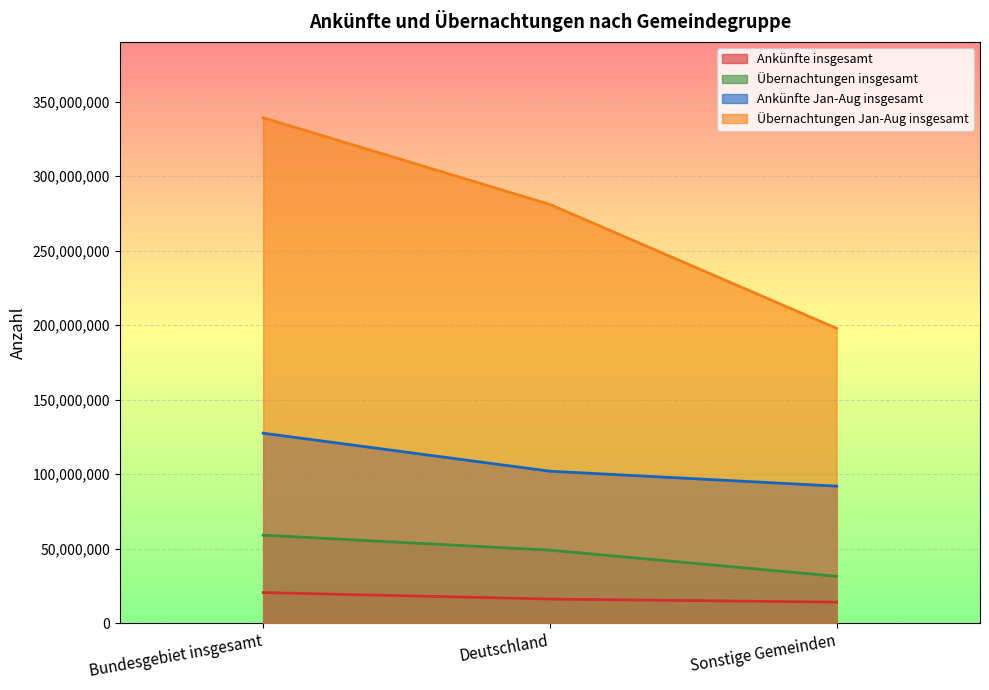

What is the label of the 3rd point from the left?

Sonstige Gemeinden